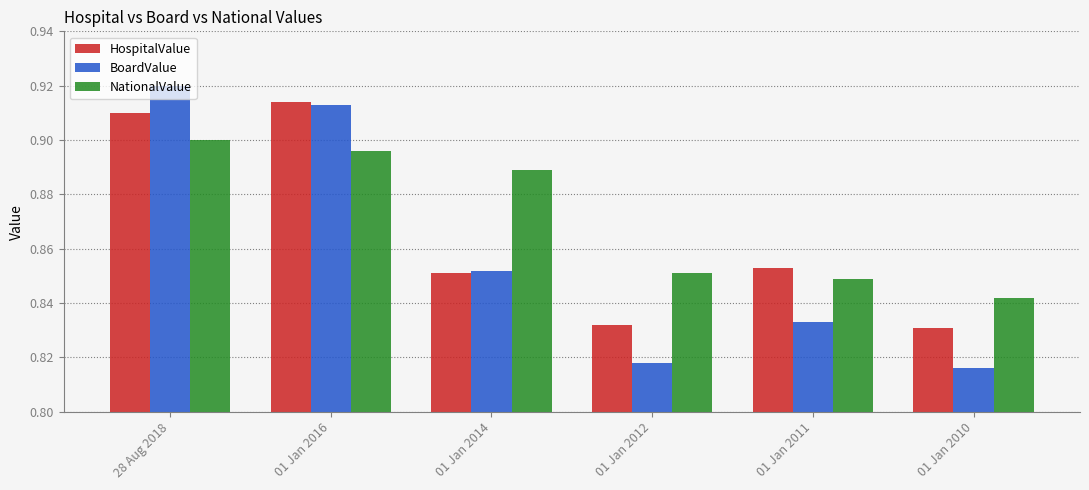

Which category has the highest value across all series?

28 Aug 2018